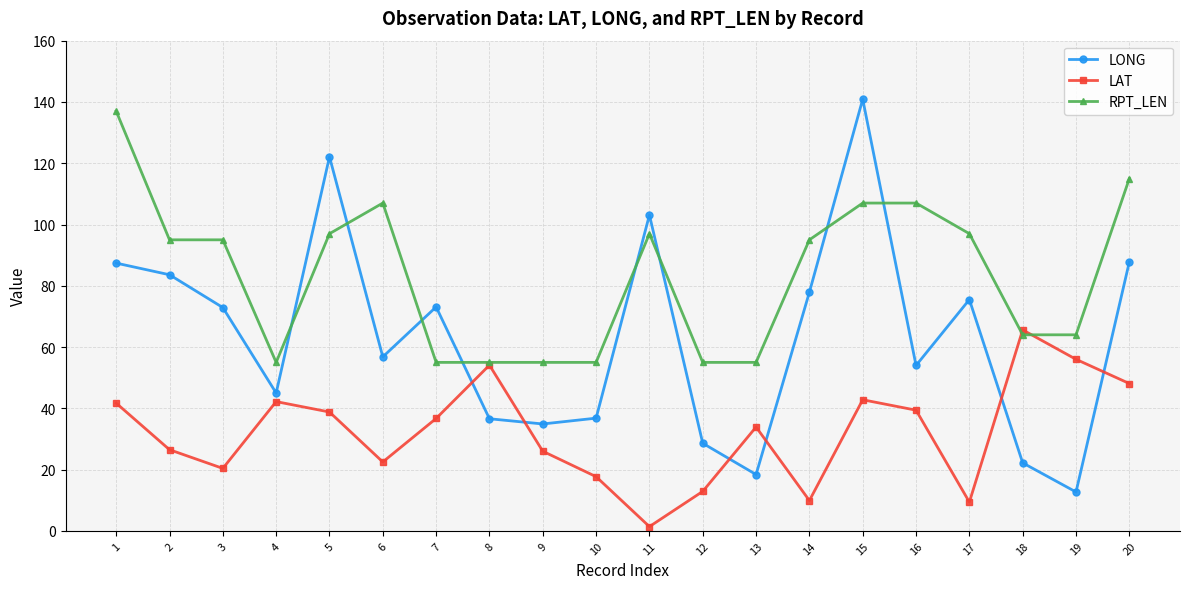

Does the chart have visible grid lines?

Yes